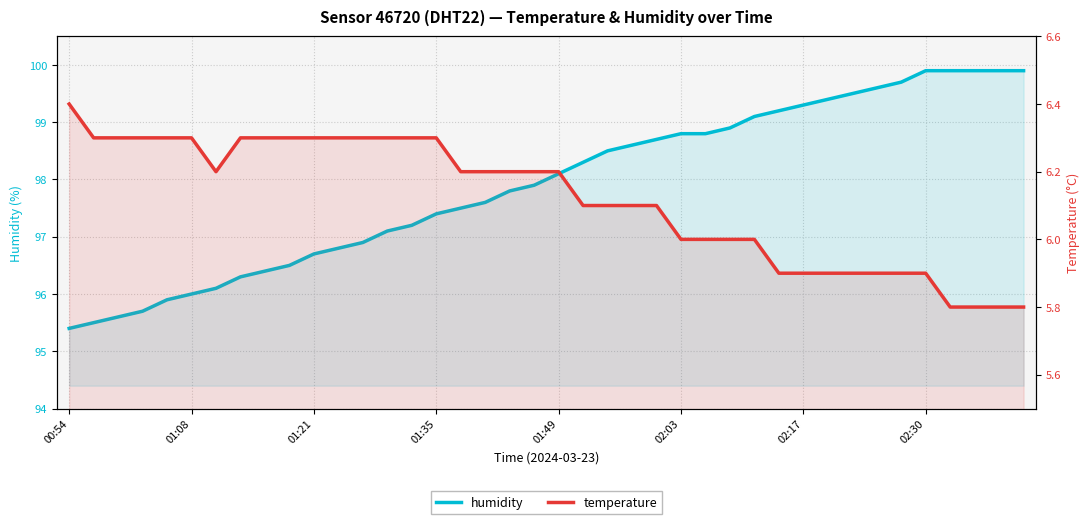

What are all the series names shown in the legend?

humidity, temperature